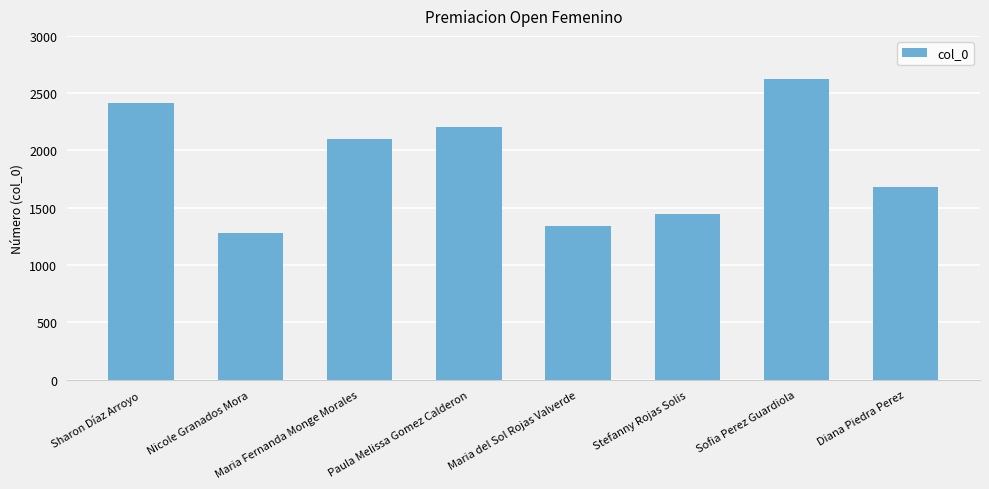

What is the ratio of the value at Sofia Perez Guardiola to the value at Diana Piedra Perez?

1.6